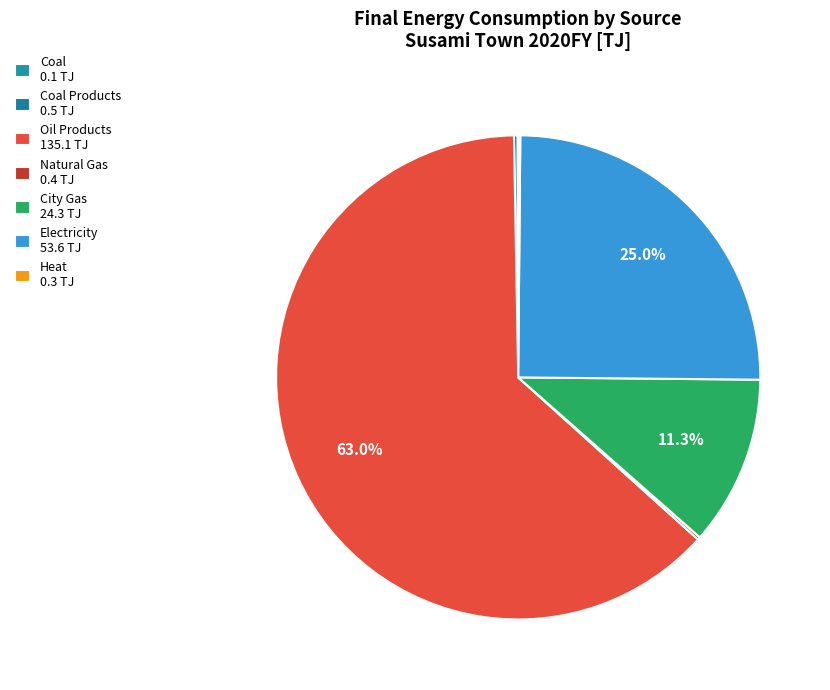

Which category has the biggest portion of the pie?

Oil Products